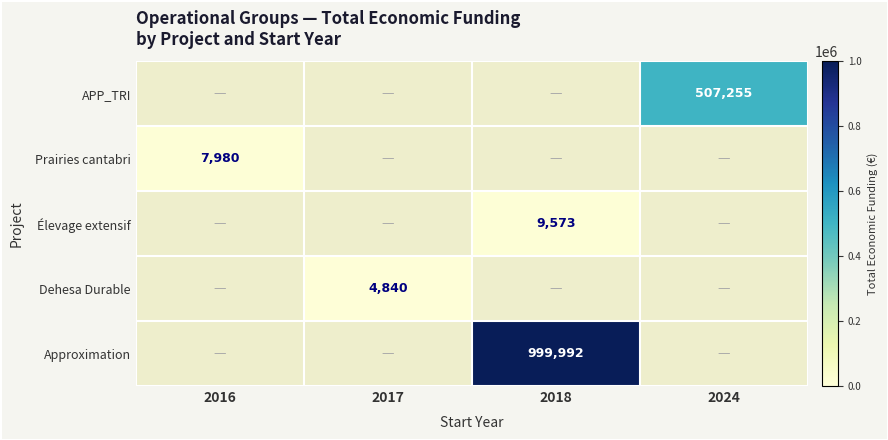

Is the value of Prairies cantabri at 2016 greater than the value of APP_TRI at 2024?

No